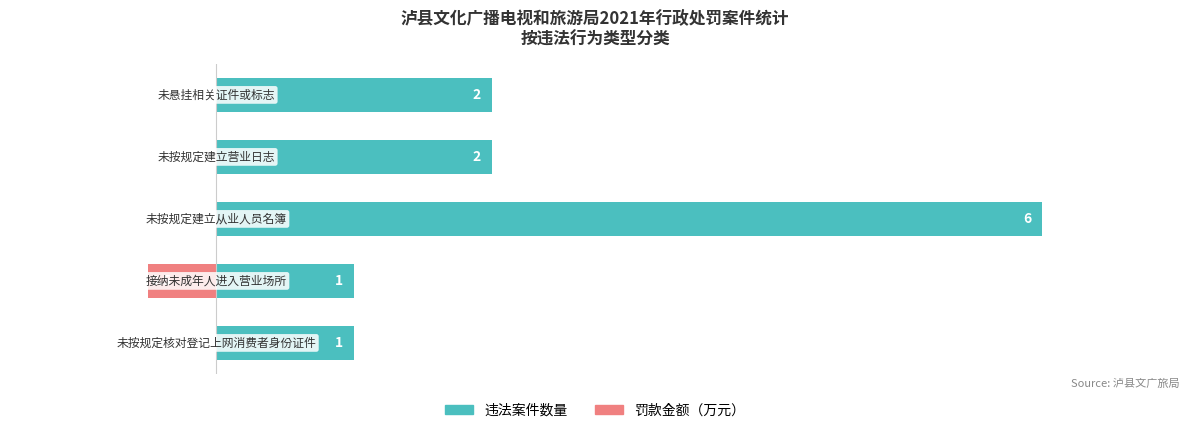

How many bars are there in each group?

2